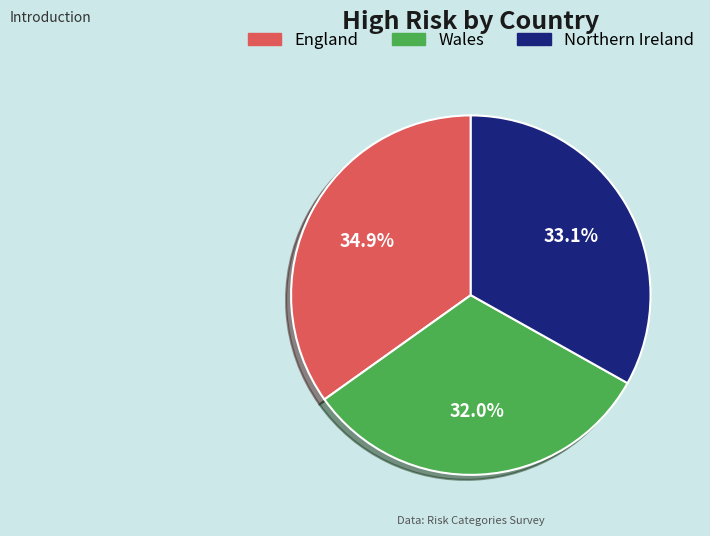

Count the number of slices in the pie.

3